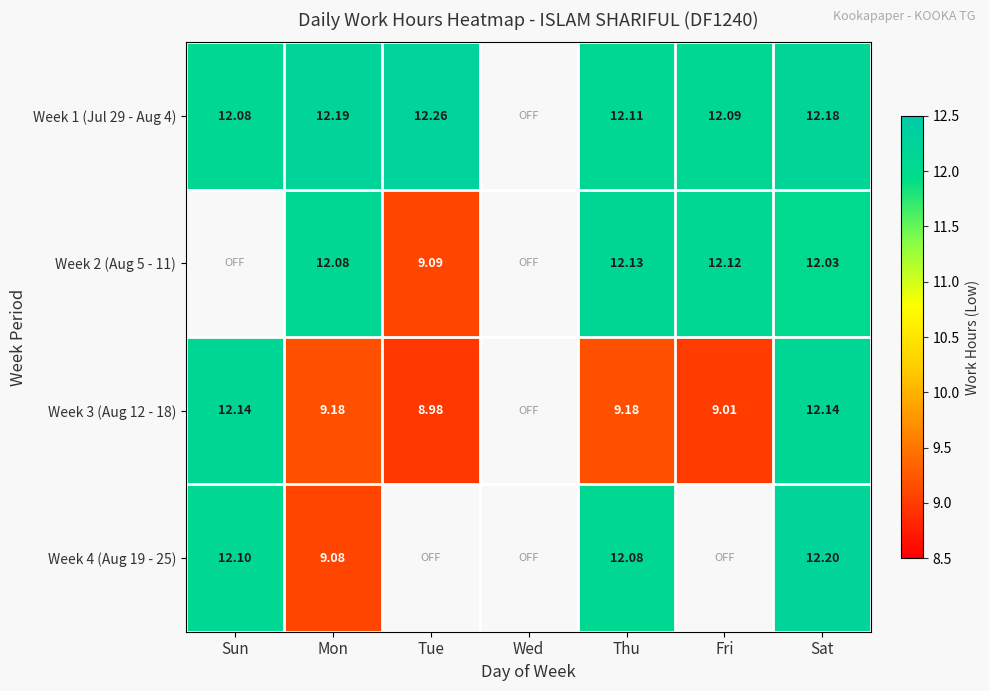

Between Tue and Fri, which is larger?

Tue